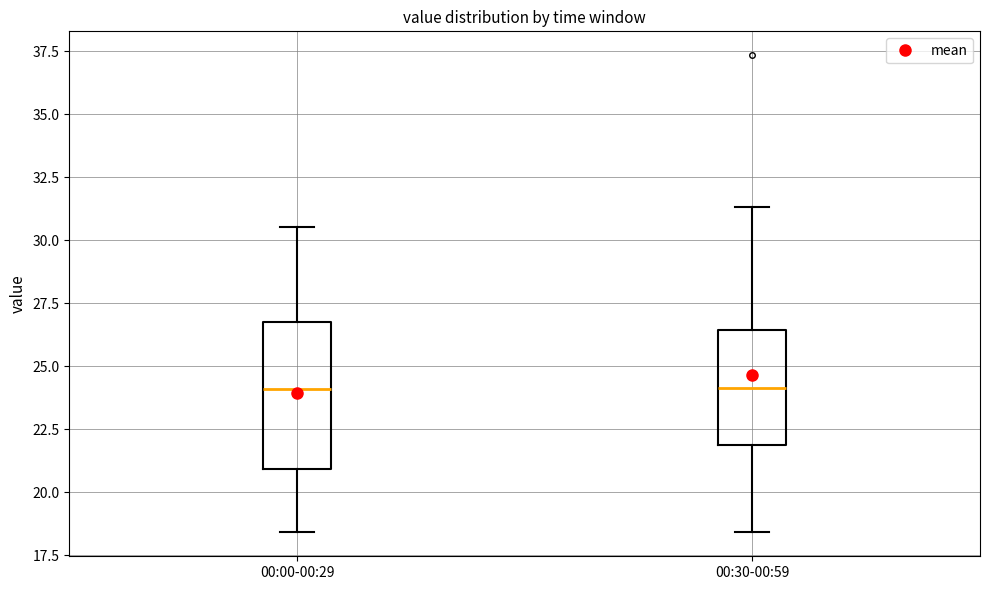

Where does the upper whisker of the box for 00:00-00:29 end on the y-axis? The values are not printed on the chart, so give them approximately, as read against the axis.

30.5